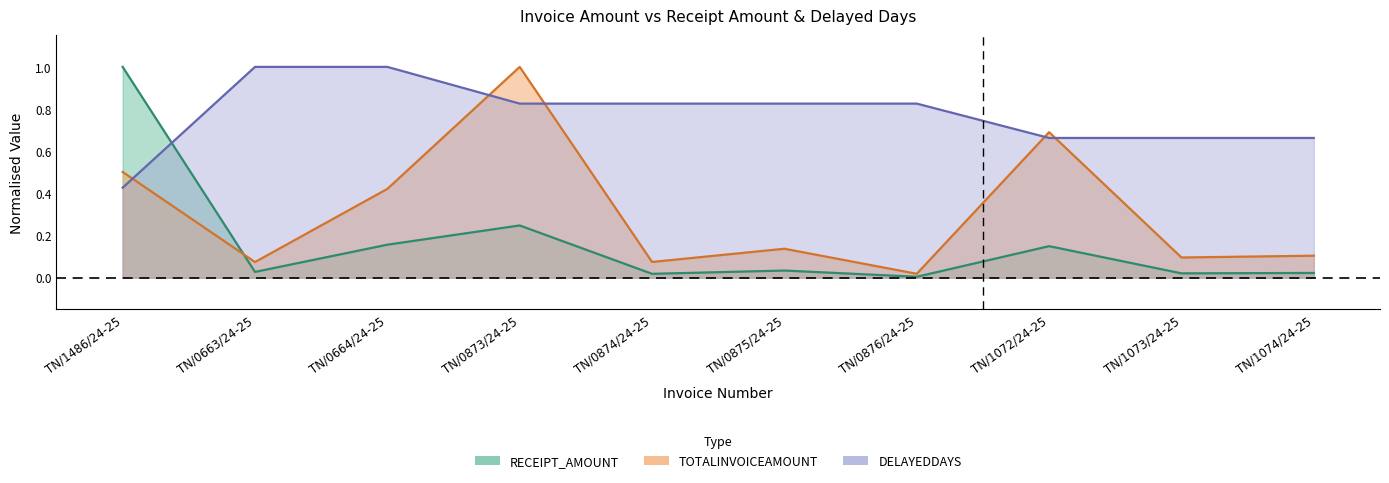

What are all the series names shown in the legend?

TOTALINVOICEAMOUNT, RECEIPT_AMOUNT, DELAYEDDAYS